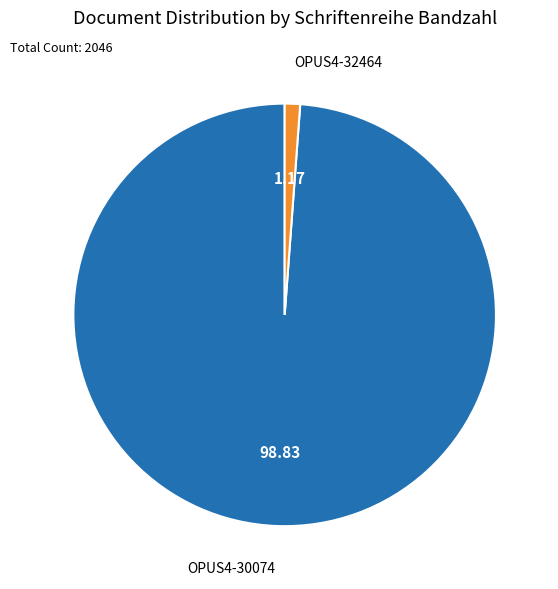

Is there a majority slice in this chart?

Yes